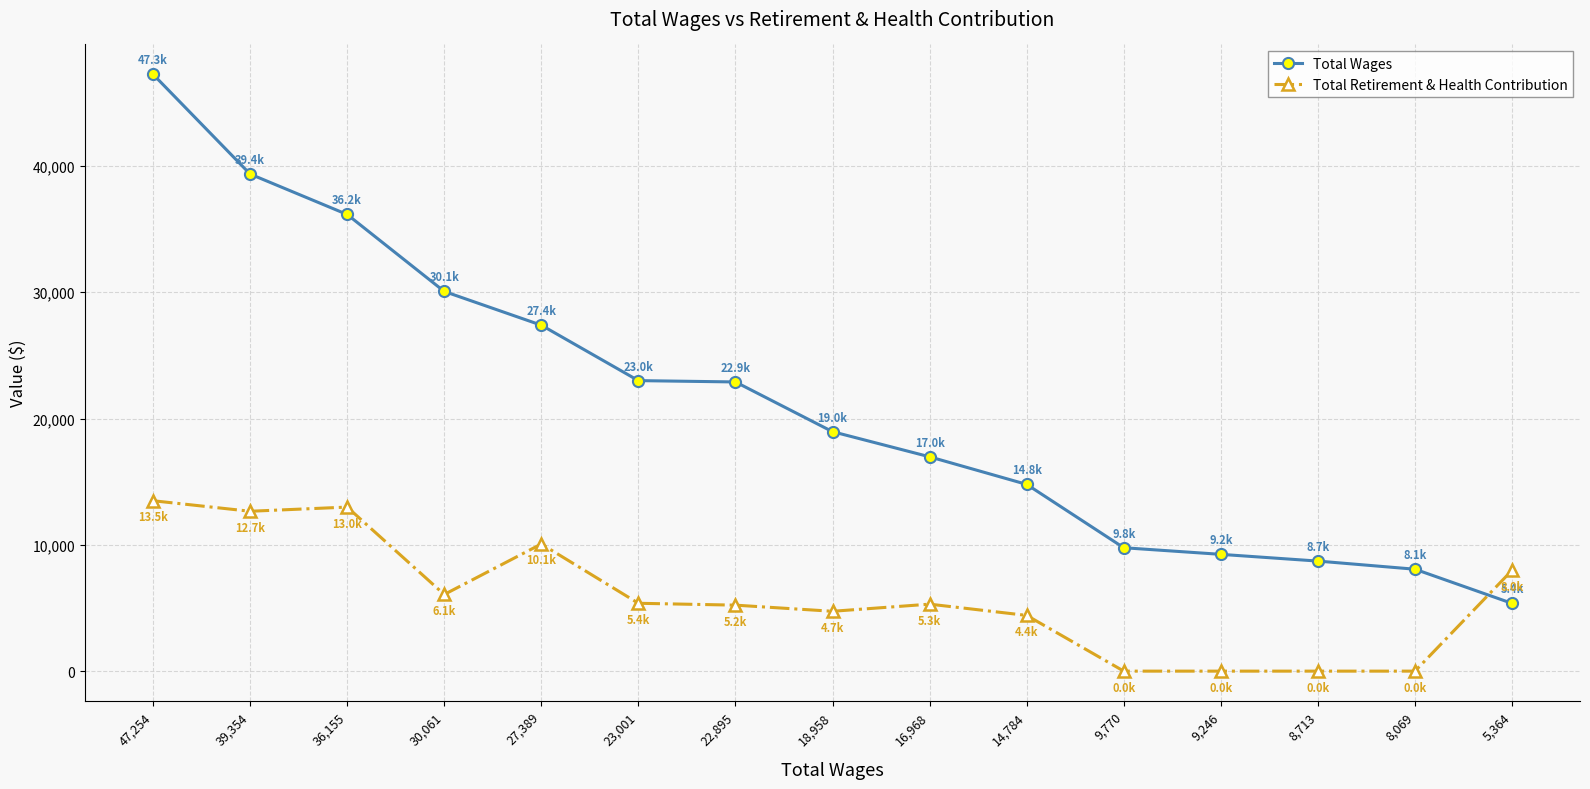

Rank the series by their average value, from lowest to highest.

Total Retirement & Health Contribution, Total Wages